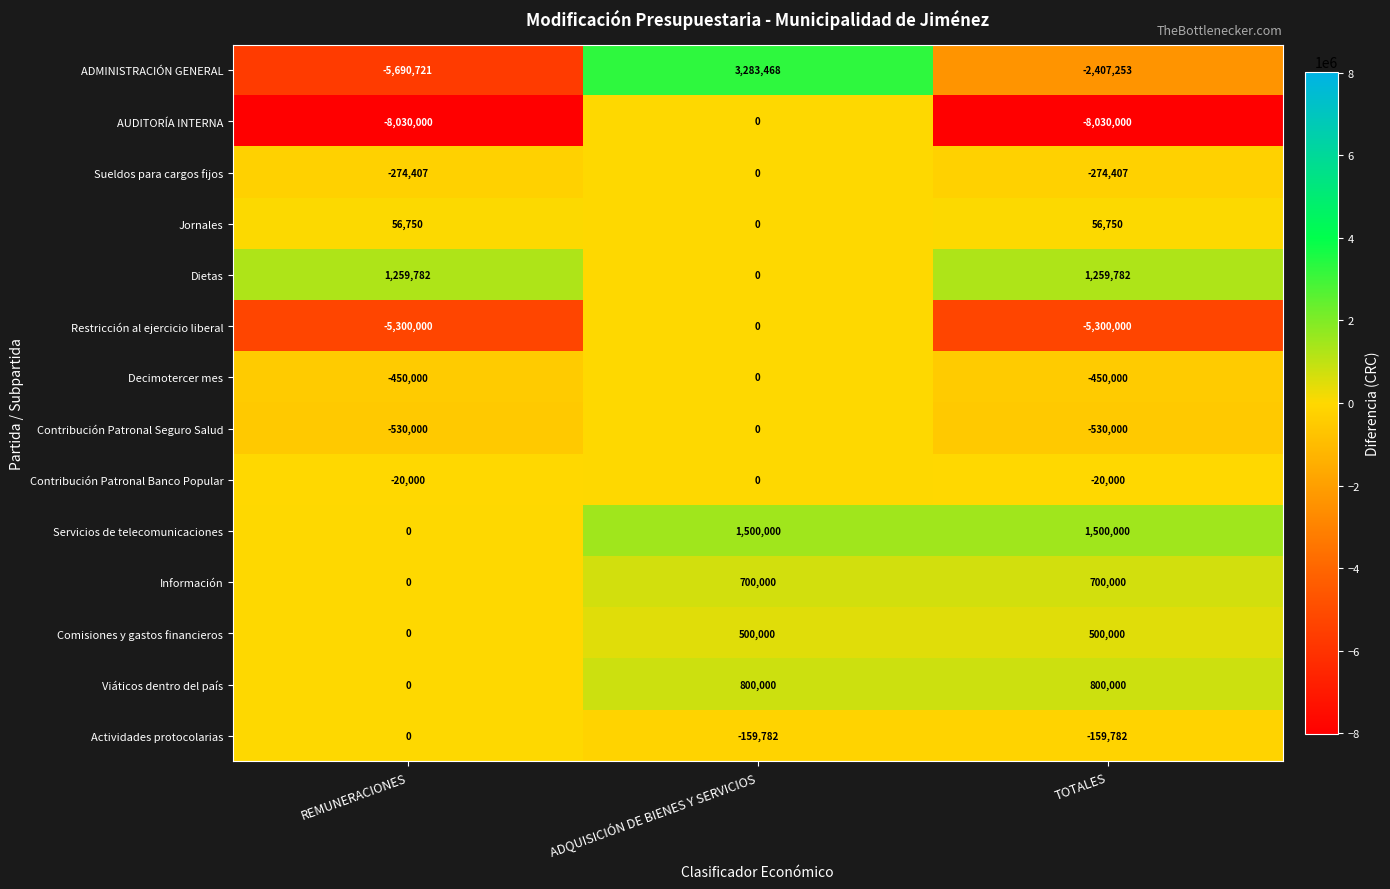

The value of Actividades protocolarias at ADQUISICIÓN DE BIENES Y SERVICIOS is -159782. True or false?

True